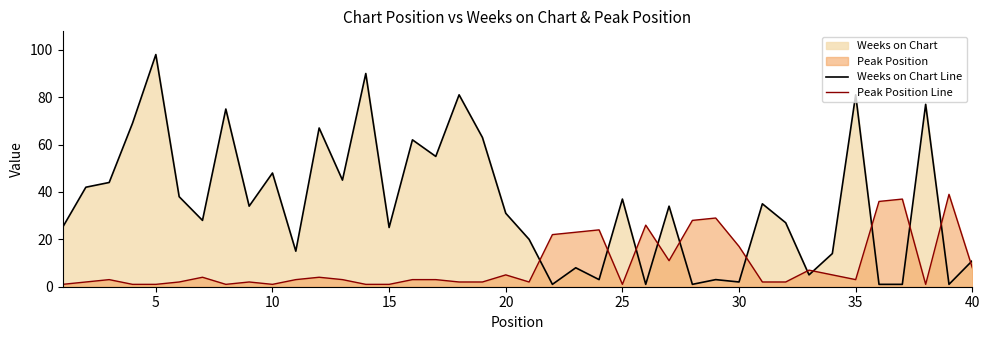

How many interior local peaks does the Weeks on Chart Line series have?

14